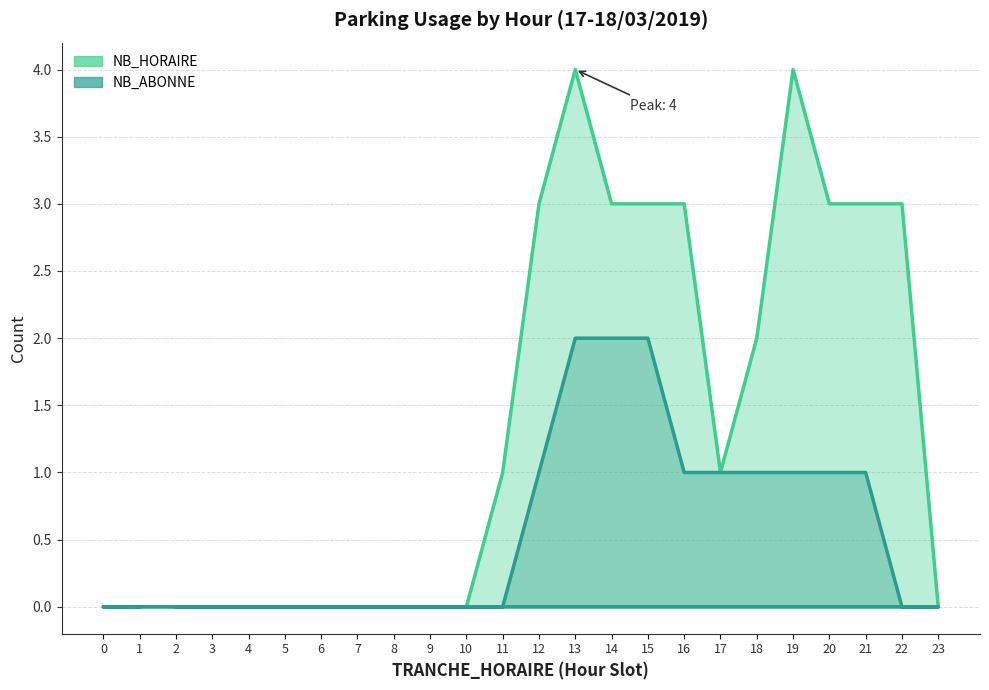

Which series changed the most between 2 and 4?

NB_HORAIRE